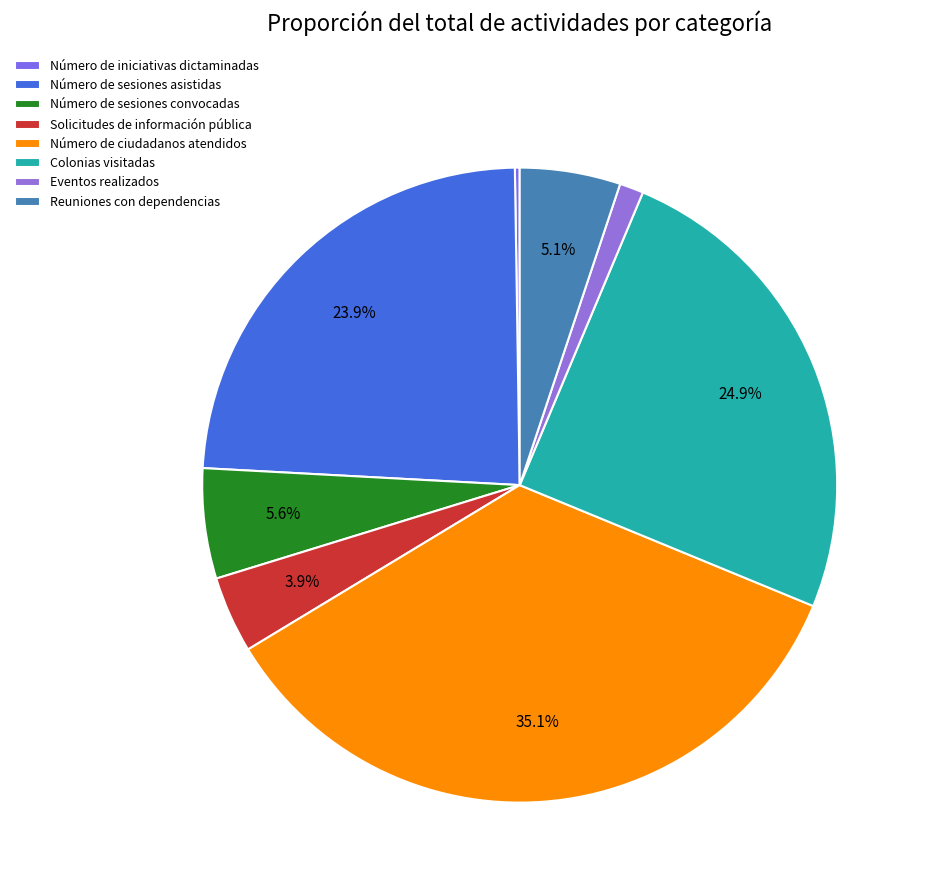

Rank the categories by value from highest to lowest.

Número de ciudadanos atendidos, Colonias visitadas, Número de sesiones asistidas, Número de sesiones convocadas, Reuniones con dependencias, Solicitudes de información pública, Eventos realizados, Número de iniciativas dictaminadas